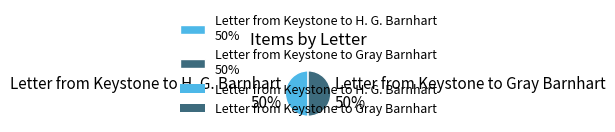

The Letter from Keystone to Gray Barnhart 50% slice represents 58% of the pie. True or false?

False